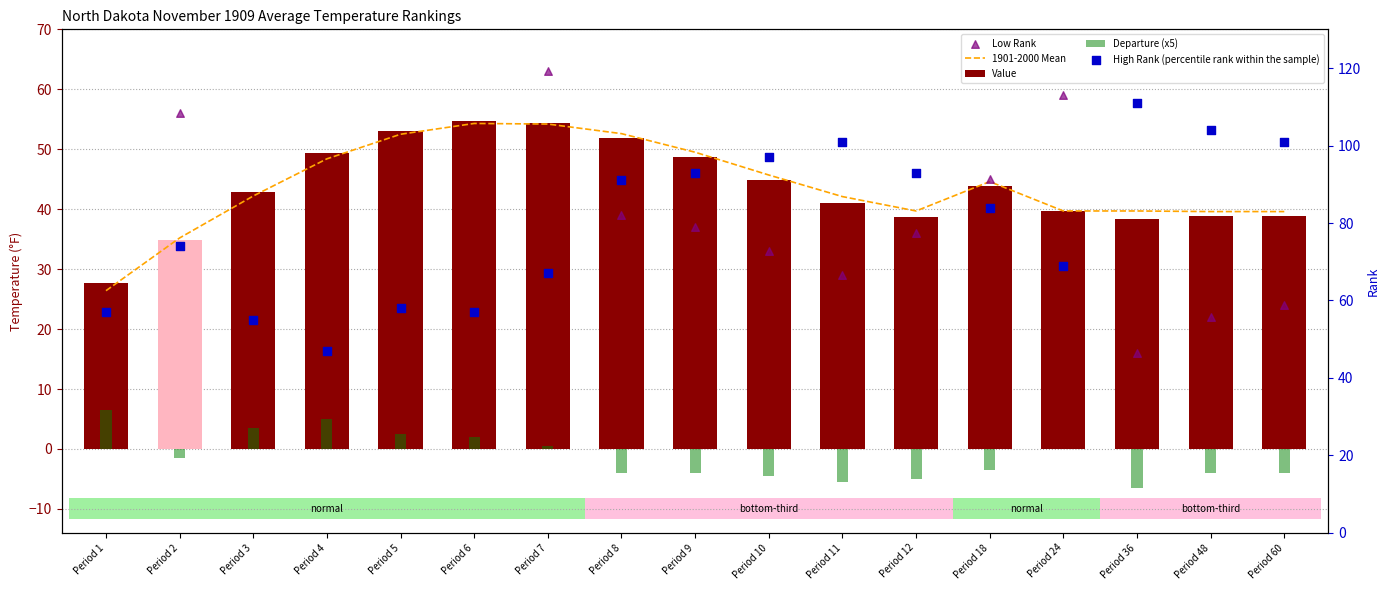

What is the total value across all series at Period 7?

239.0